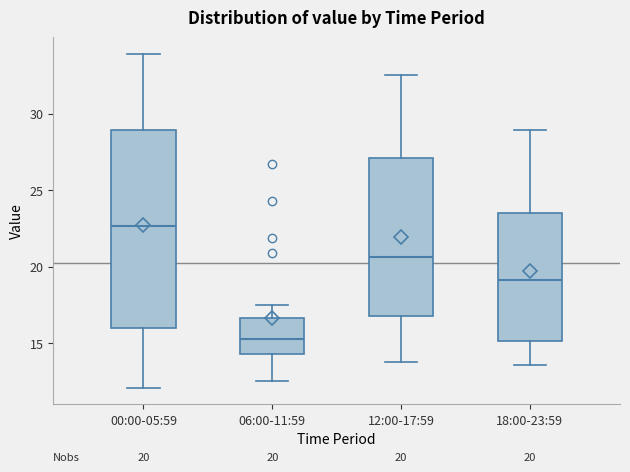

Which box has the lowest median line?

06:00-11:59